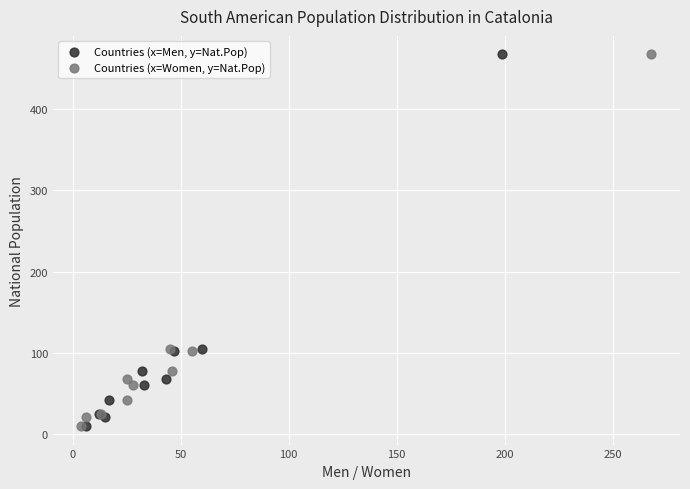

What are all the series names shown in the legend?

Countries (x=Men, y=Nat.Pop), Countries (x=Women, y=Nat.Pop)